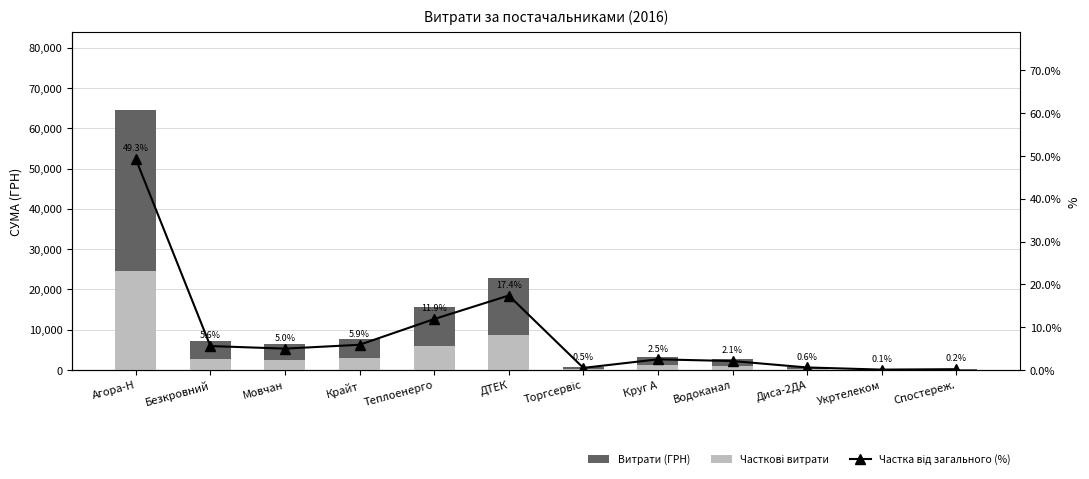

At how many categories does at least one series exceed 53325?

1